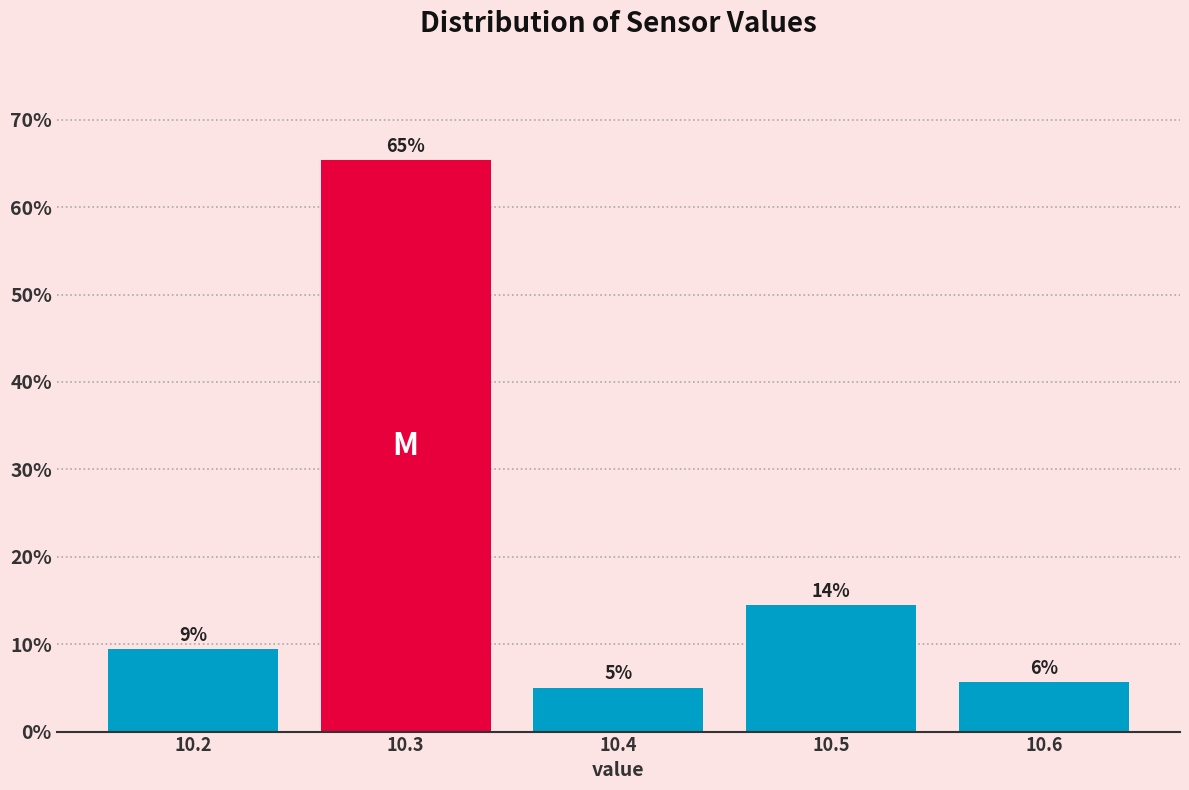

Does the chart contain any negative values?

No